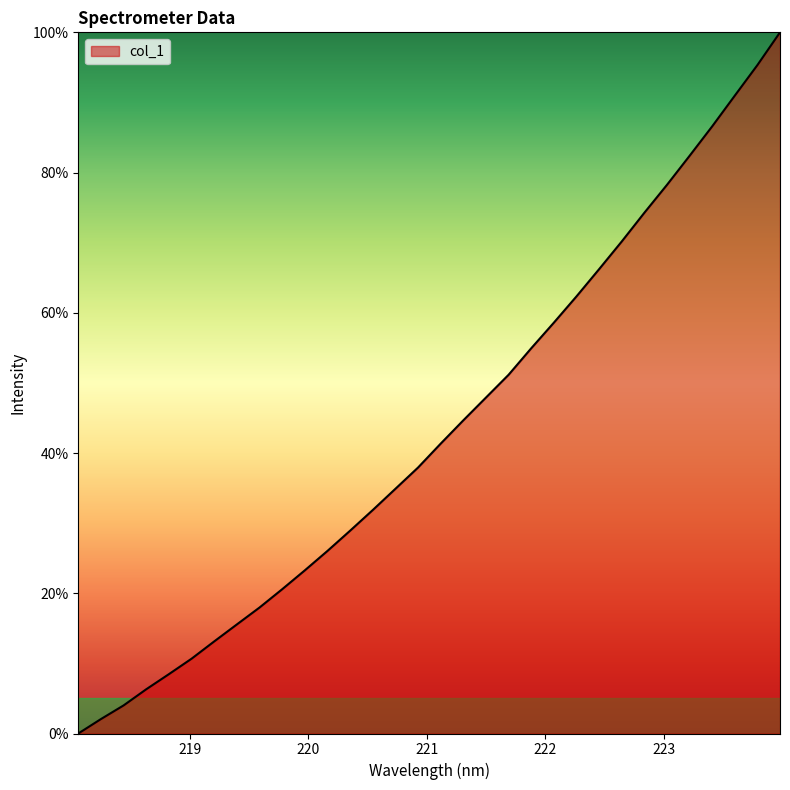

What is the maximum value shown in the chart?

100.0